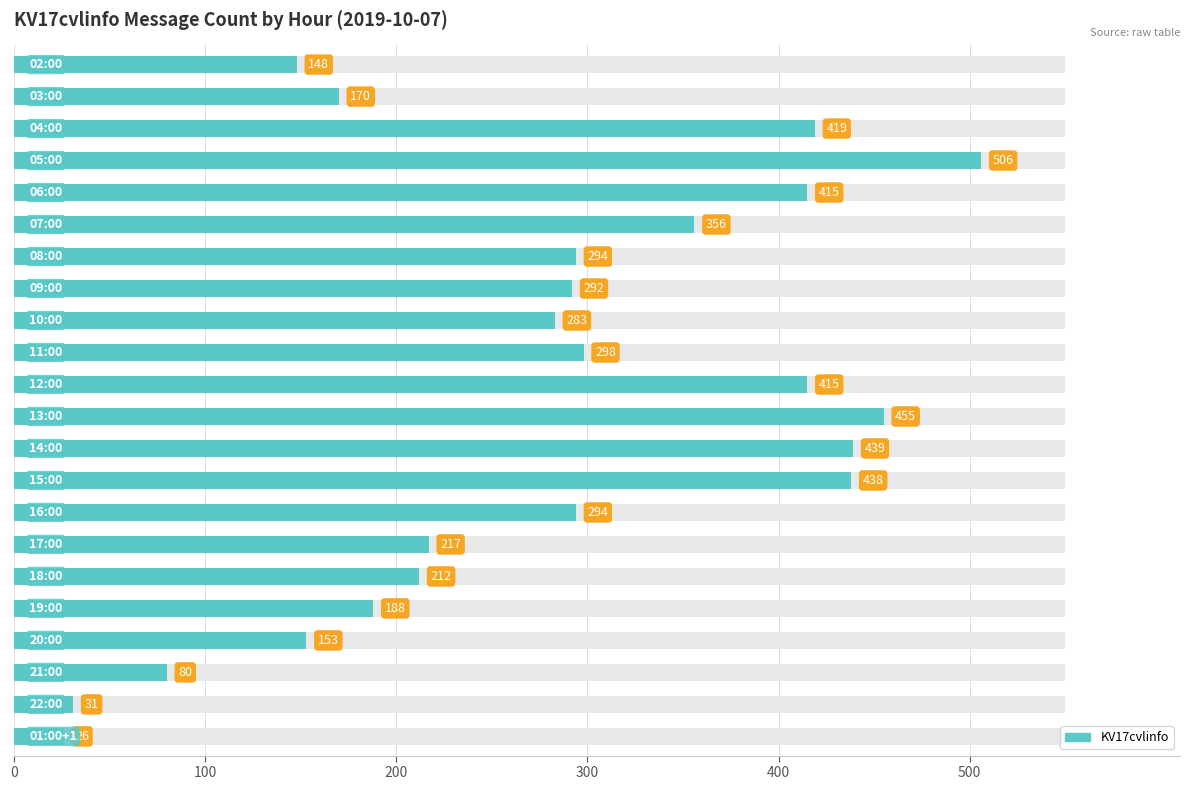

Reading right to left, what are all the values shown in this chart?

26	31	80	153	188	212	217	294	438	439	455	415	298	283	292	294	356	415	506	419	170	148